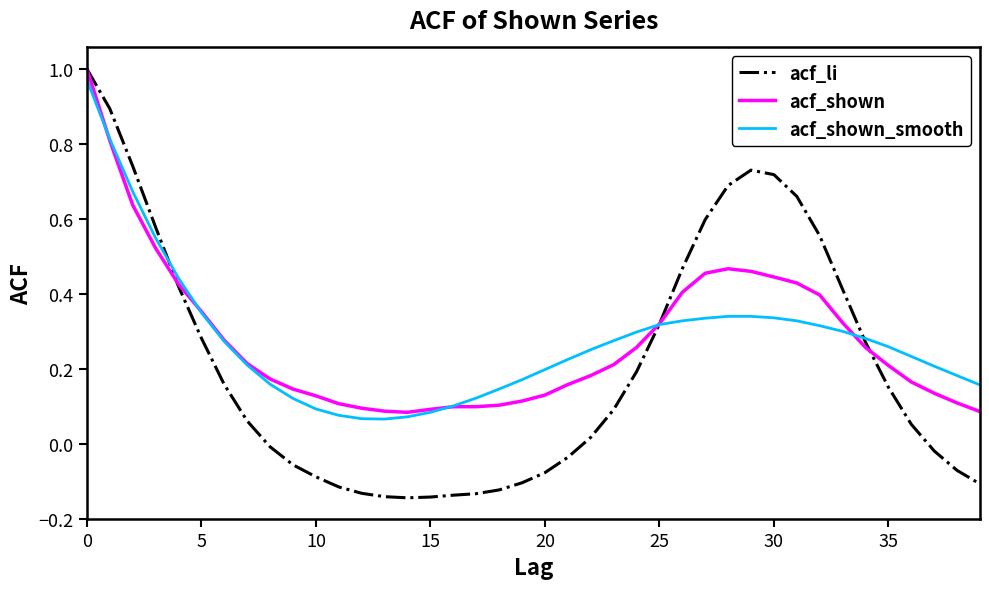

What is the label of the 29th point from the left?

28